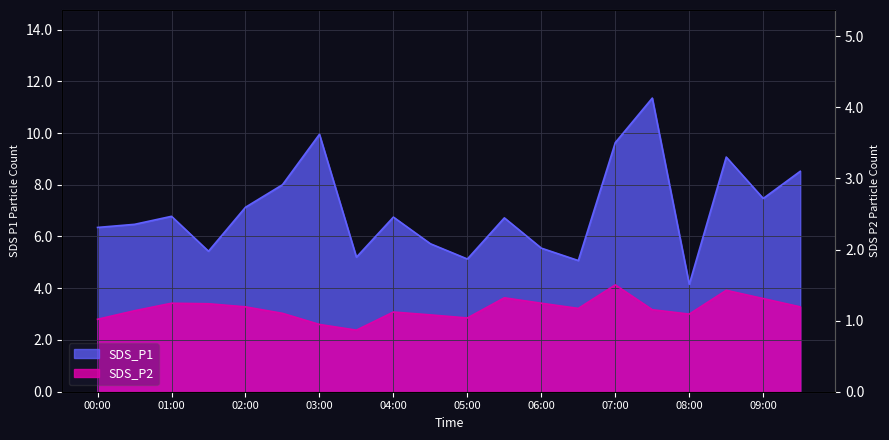

Which has a higher value, 08:00 or 00:30?

00:30